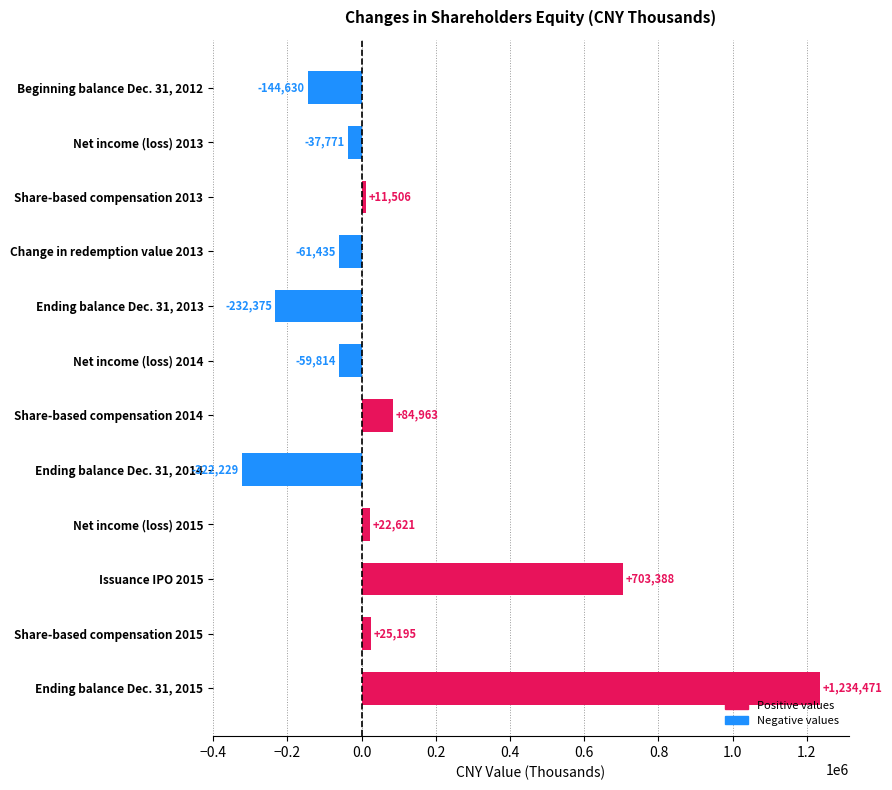

Which has a higher value, Share-based compensation 2013 or Ending balance Dec. 31, 2014?

Share-based compensation 2013